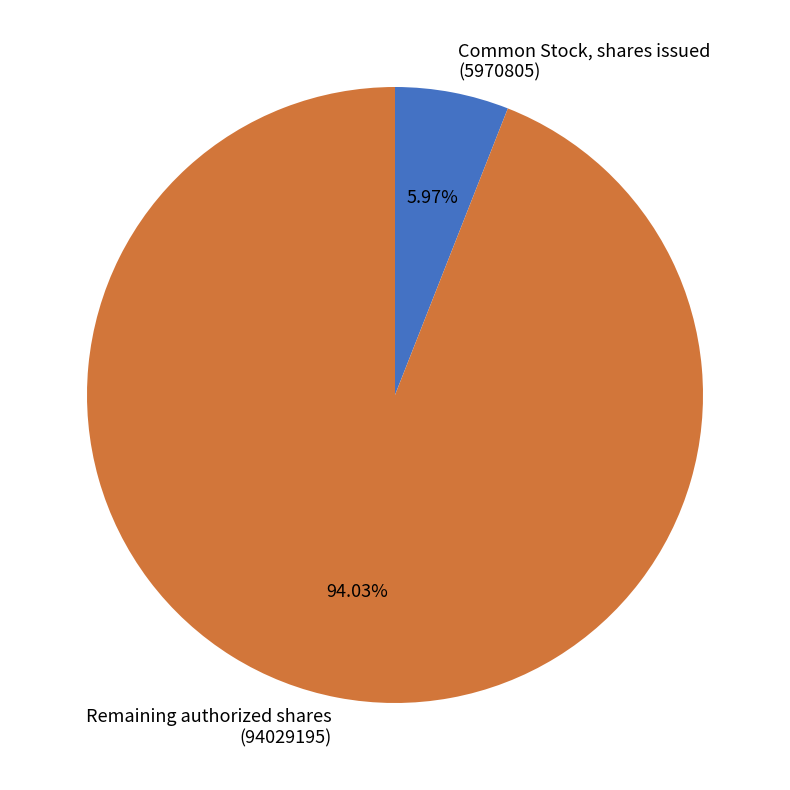

How many segments does this pie chart have?

2